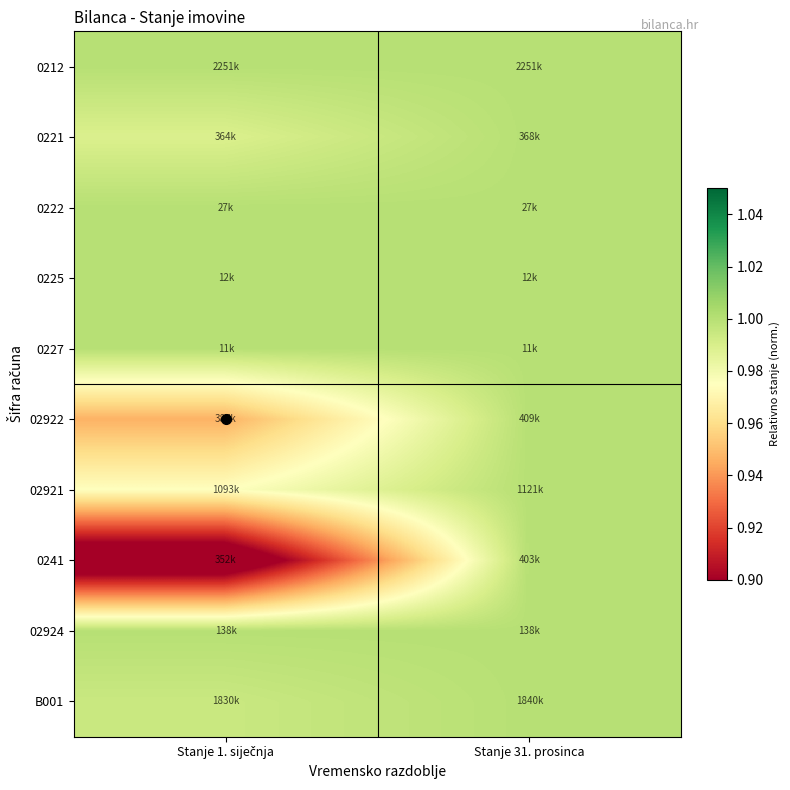

Reading left to right, list all the values displayed in this chart.

0212: Stanje 1. siječnja=1.0	Stanje 31. prosinca=1.0
0221: Stanje 1. siječnja=1.0	Stanje 31. prosinca=1.0
0222: Stanje 1. siječnja=1.0	Stanje 31. prosinca=1.0
0225: Stanje 1. siječnja=1.0	Stanje 31. prosinca=1.0
0227: Stanje 1. siječnja=1.0	Stanje 31. prosinca=1.0
02922: Stanje 1. siječnja=0.9	Stanje 31. prosinca=1.0
02921: Stanje 1. siječnja=1.0	Stanje 31. prosinca=1.0
0241: Stanje 1. siječnja=0.9	Stanje 31. prosinca=1.0
02924: Stanje 1. siječnja=1.0	Stanje 31. prosinca=1.0
B001: Stanje 1. siječnja=1.0	Stanje 31. prosinca=1.0